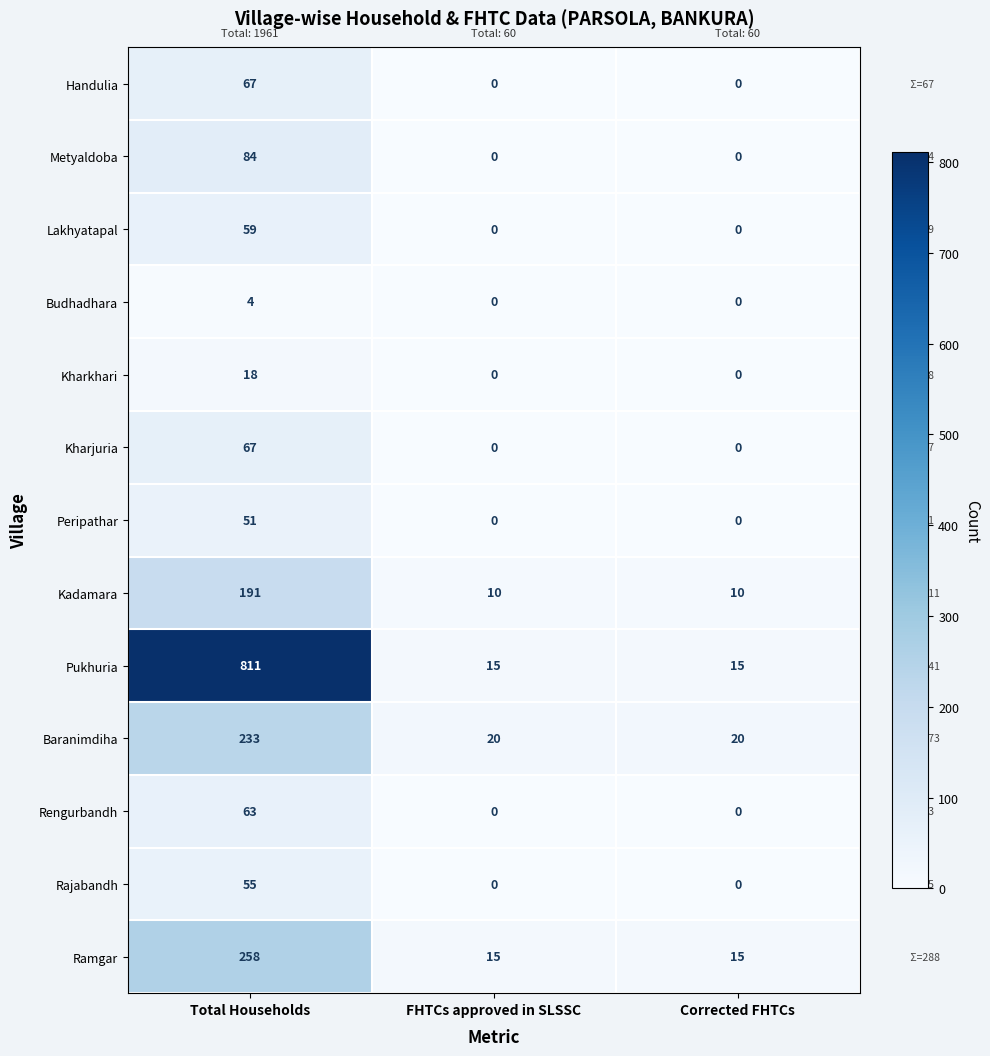

At which category is the sum across all series the highest?

Total Households